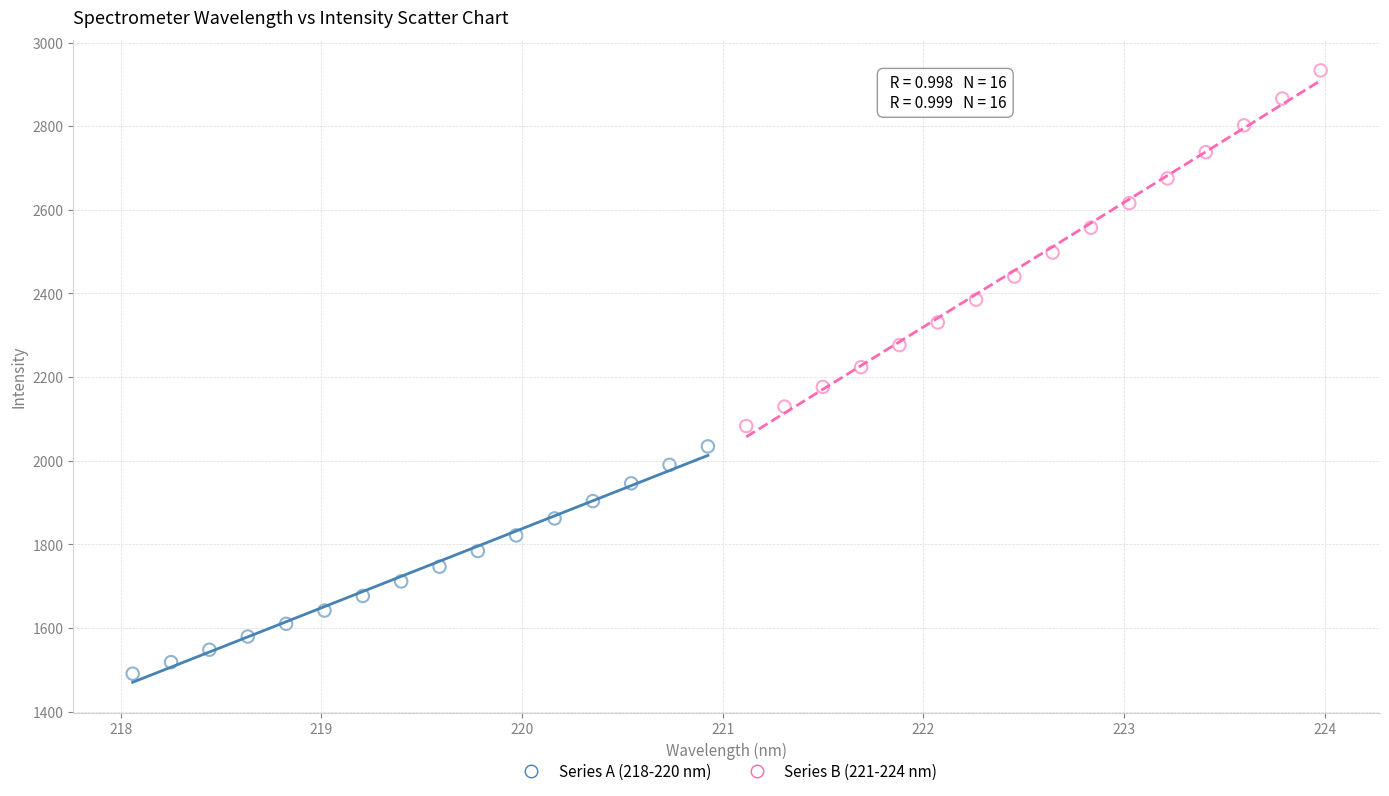

What are all the series names shown in the legend?

Series A (218-220 nm), Series B (221-224 nm)